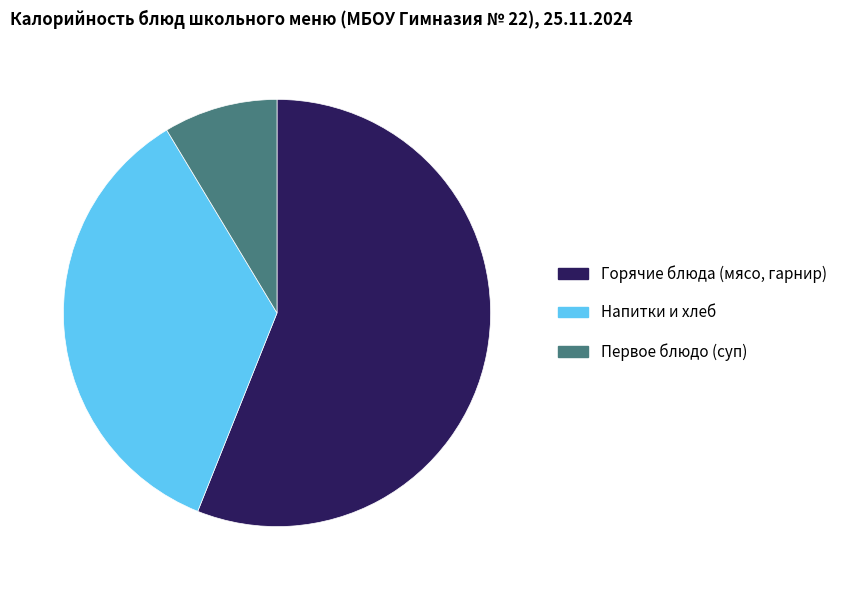

Which has a higher value, Первое блюдо (суп) or Напитки и хлеб?

Напитки и хлеб